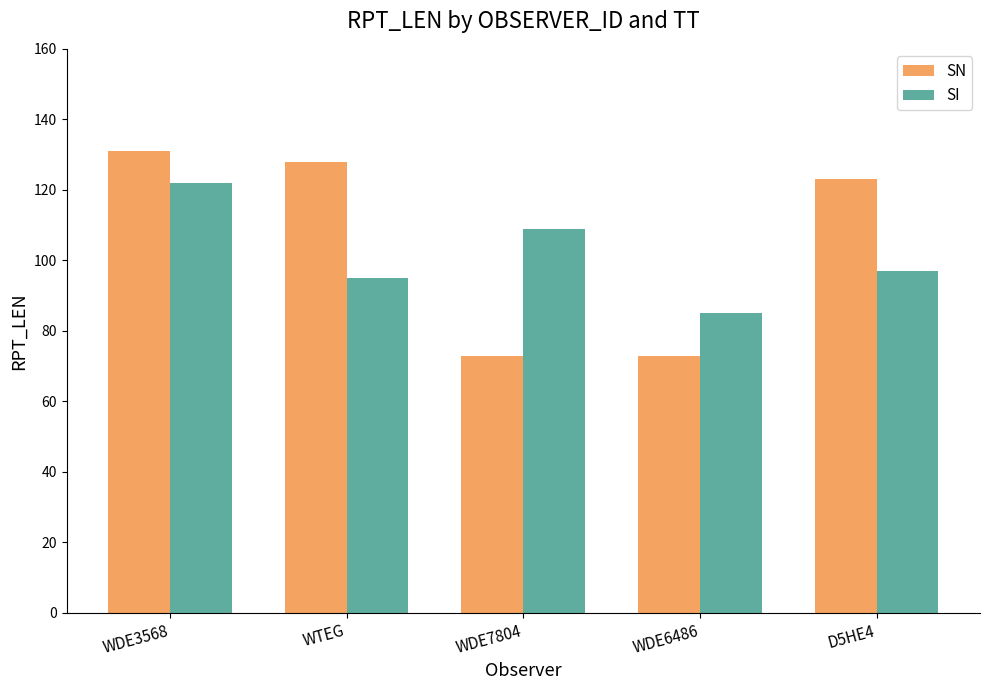

Count the number of data series in this chart.

2